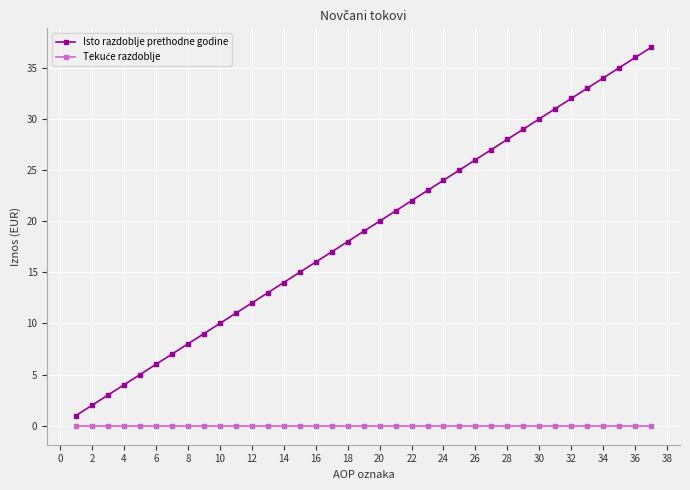

What is the greatest value displayed?

37